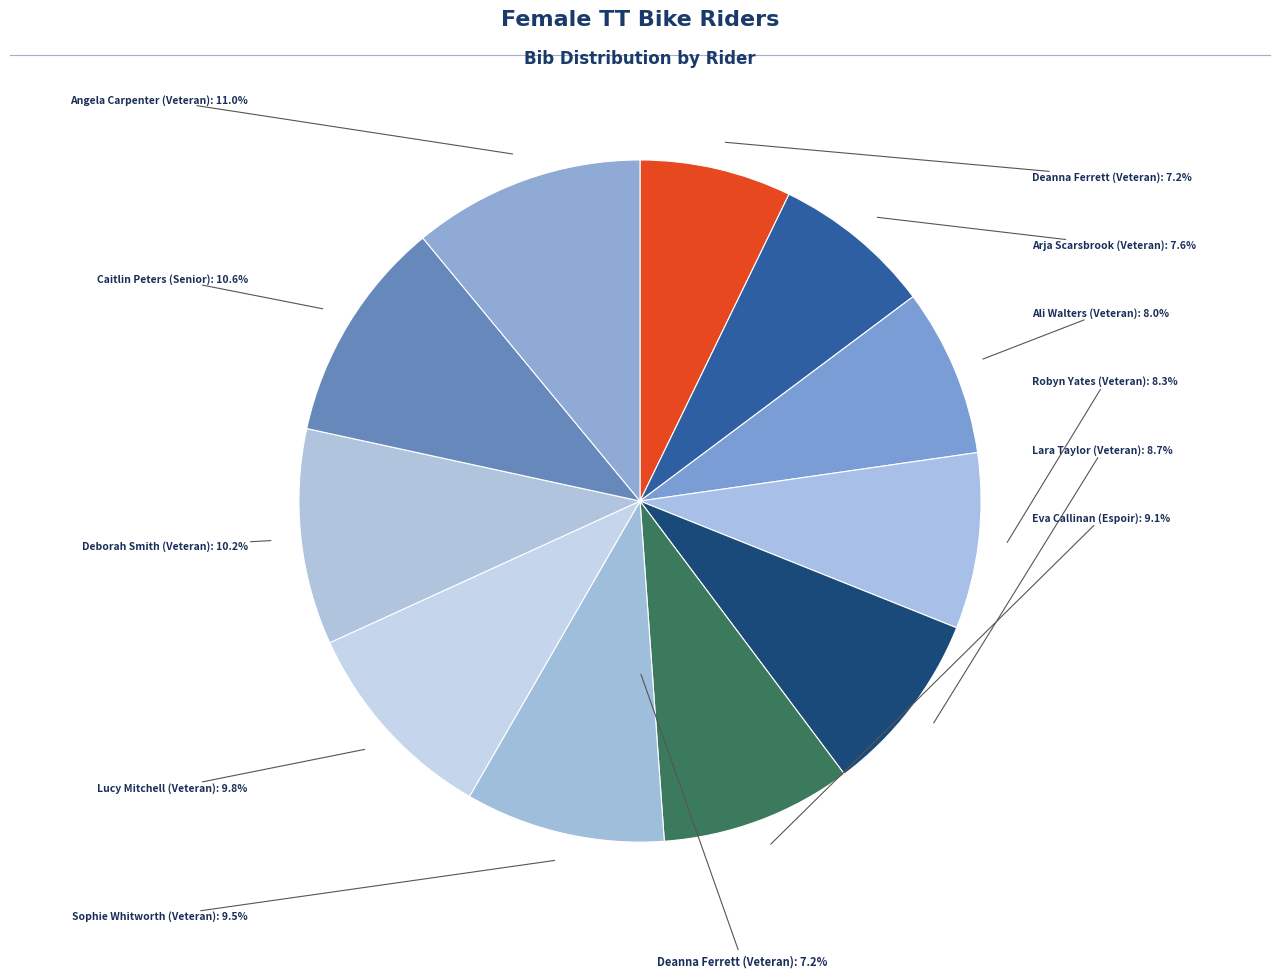

Count the number of slices in the pie.

11